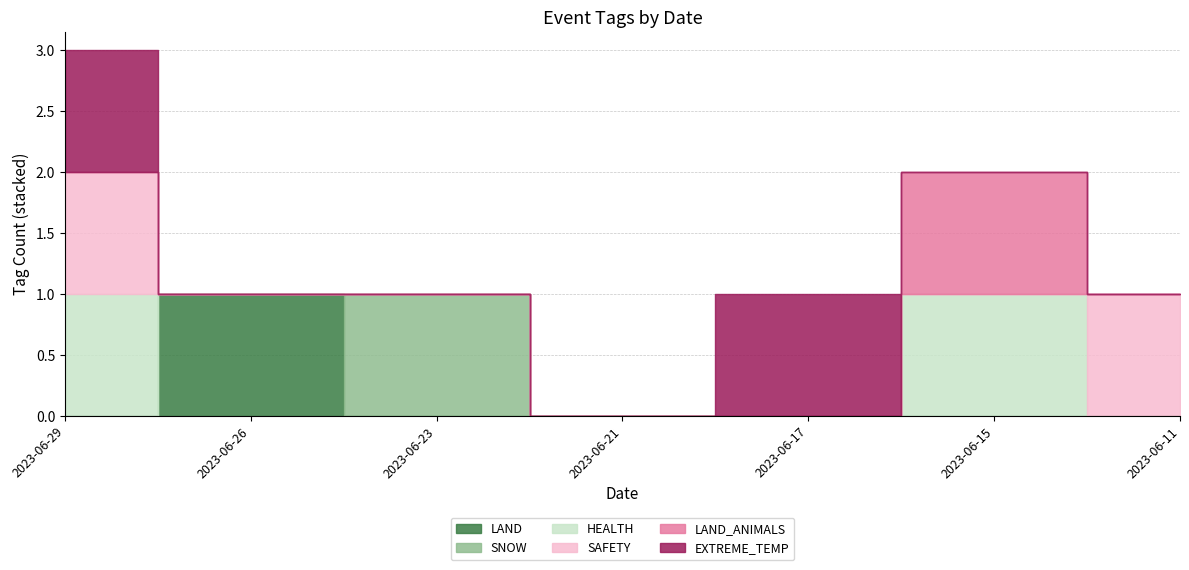

Between 2023-06-29 and 2023-06-26, which is larger?

2023-06-26